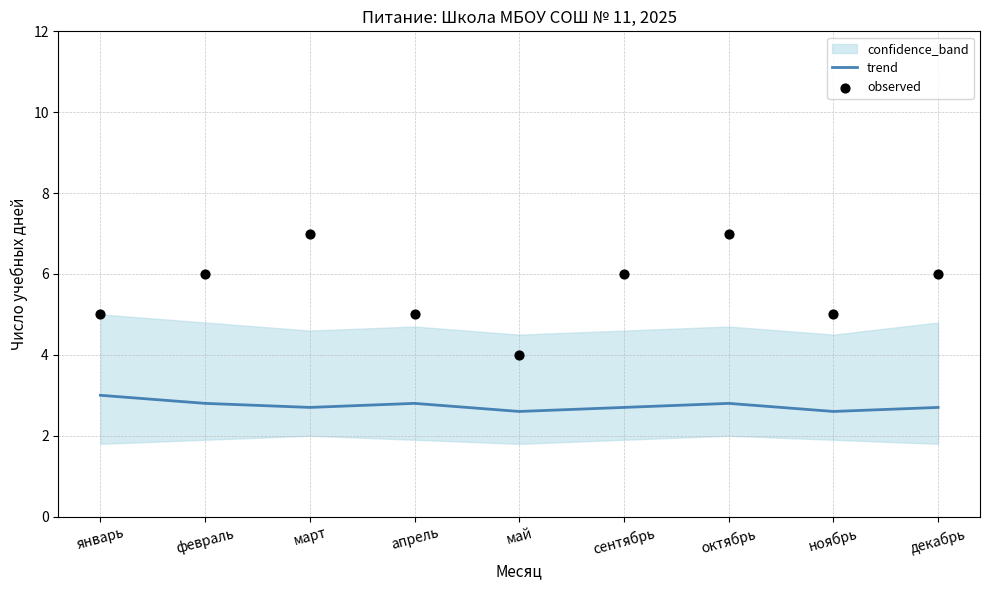

Which series has the largest total across all categories?

observed